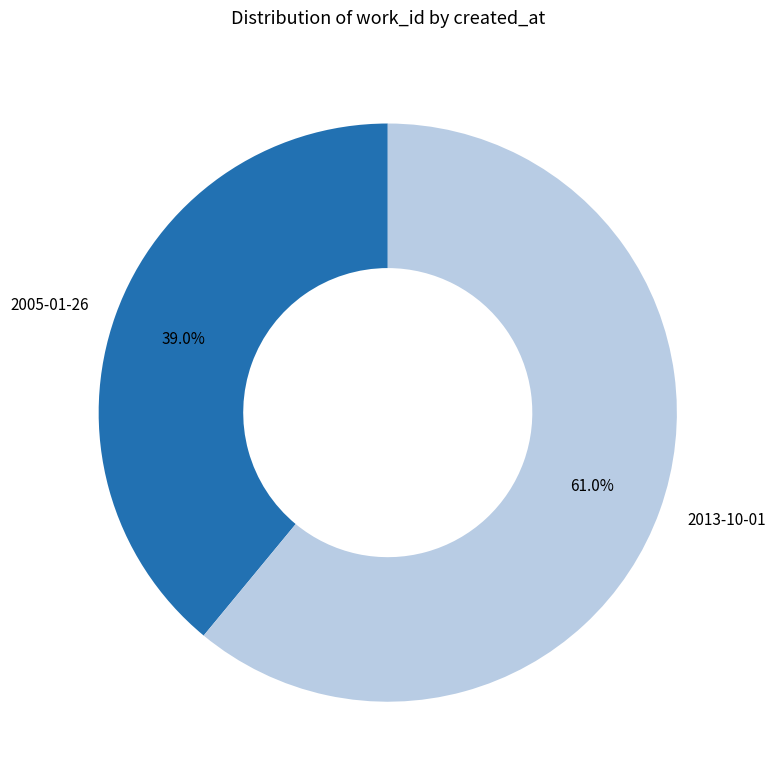

Which category has the biggest portion of the pie?

2013-10-01